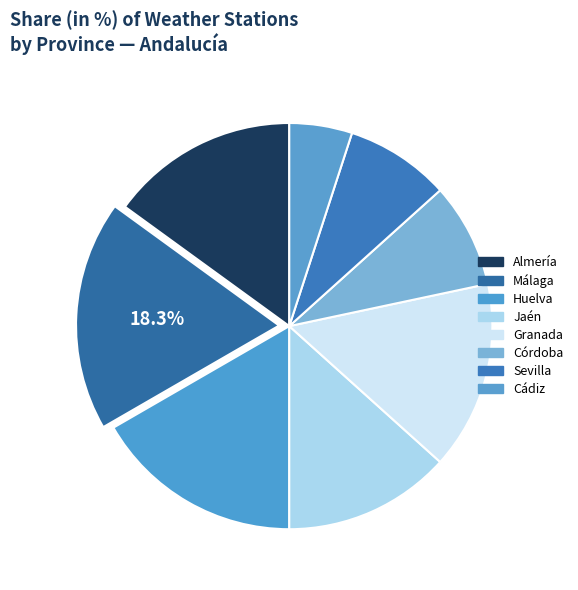

To the nearest percent, what percentage of the pie is Granada?

15%